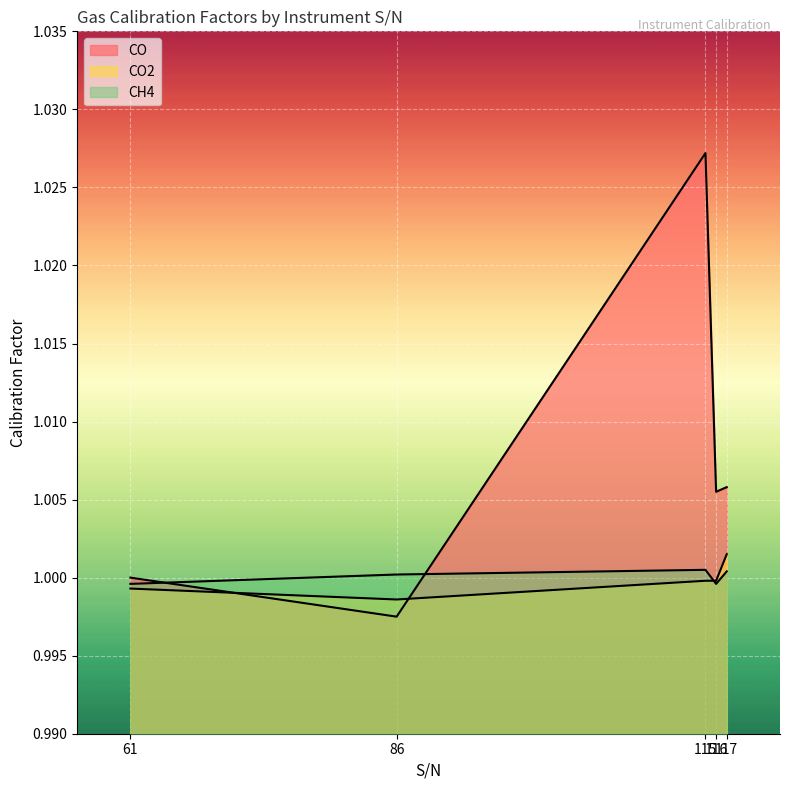

True or false: CH4 and CO2 intersect in this chart.

True